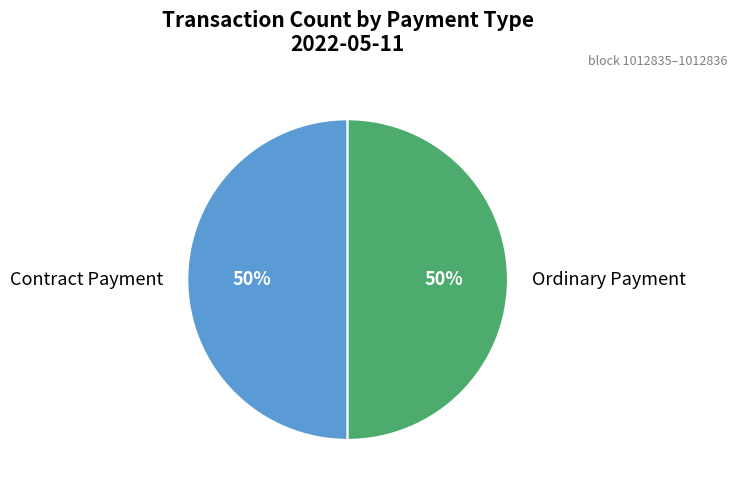

How many slices are in this pie chart?

2